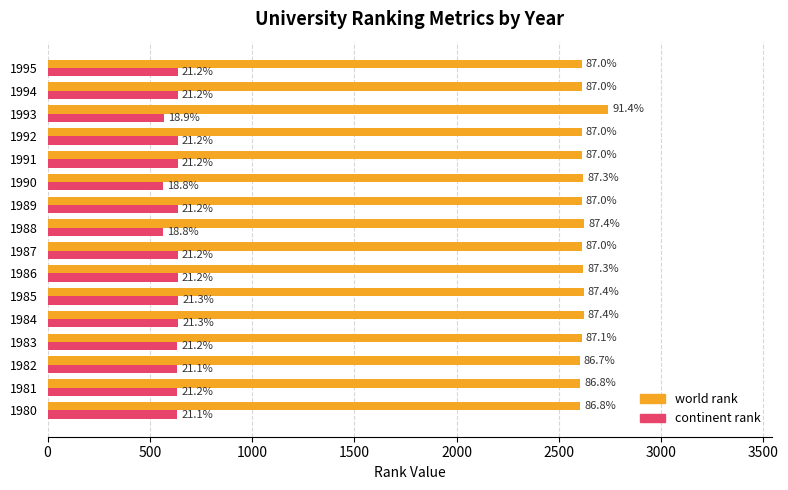

What are all the series names shown in the legend?

world rank, continent rank